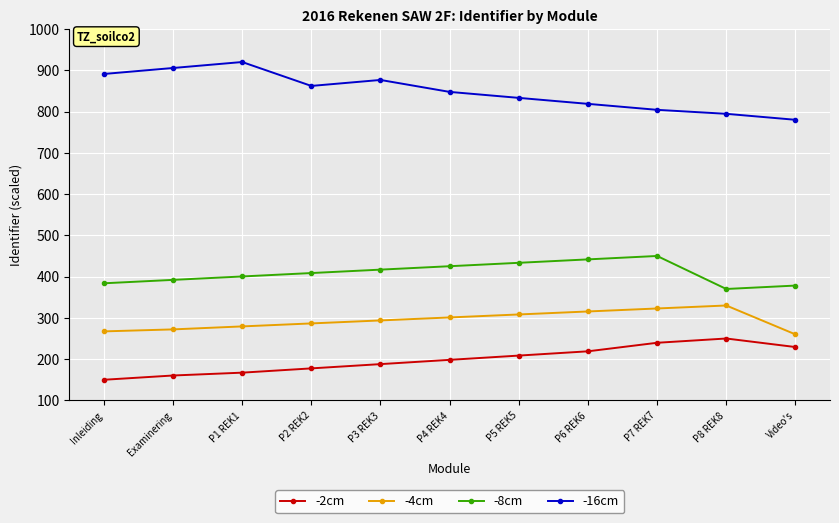

What is the difference between the maximum and minimum values in the -16cm series?

140.0